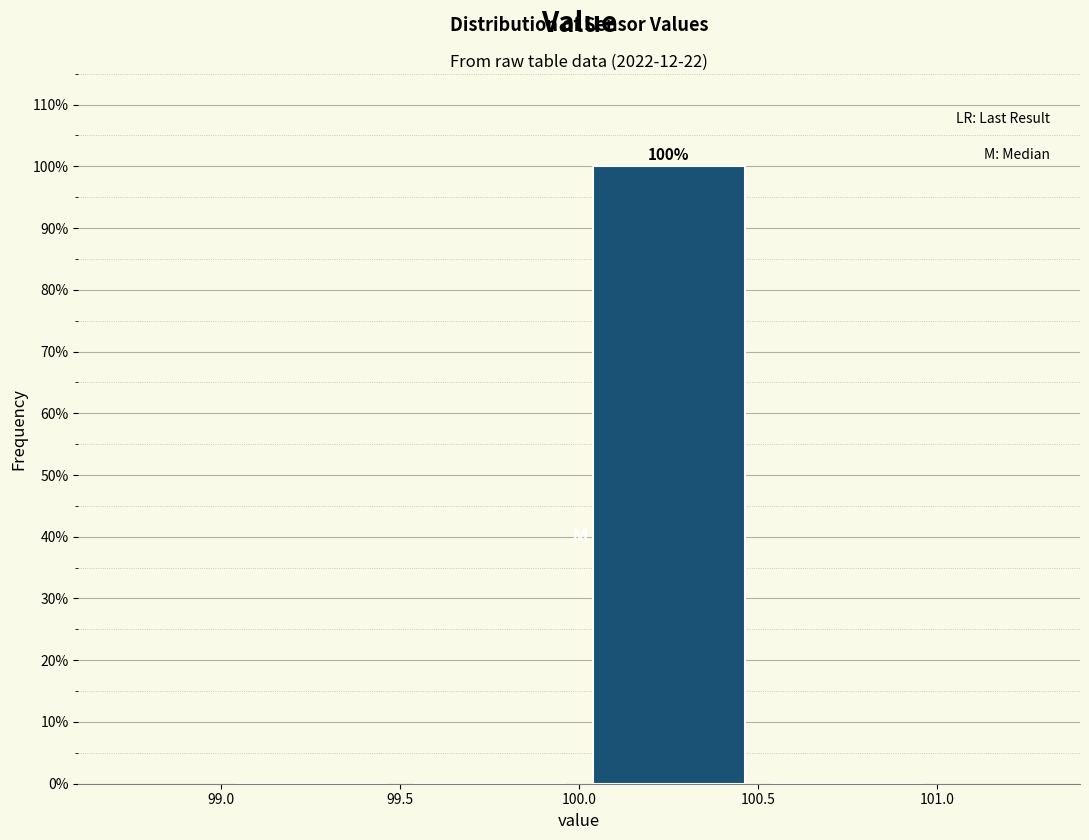

Which range on the x-axis has the tallest bar?

100.0 to 100.5